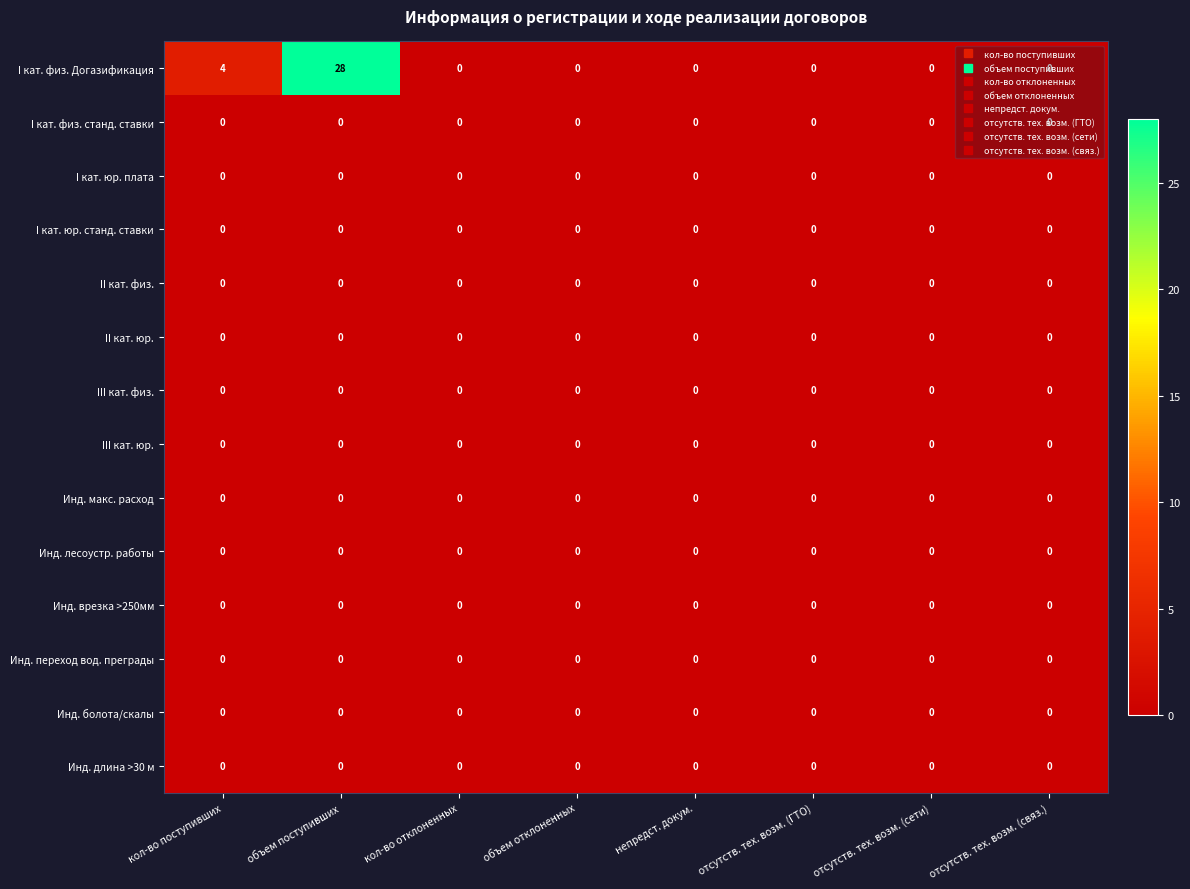

At which category does the chart reach its peak across all series?

объем поступивших